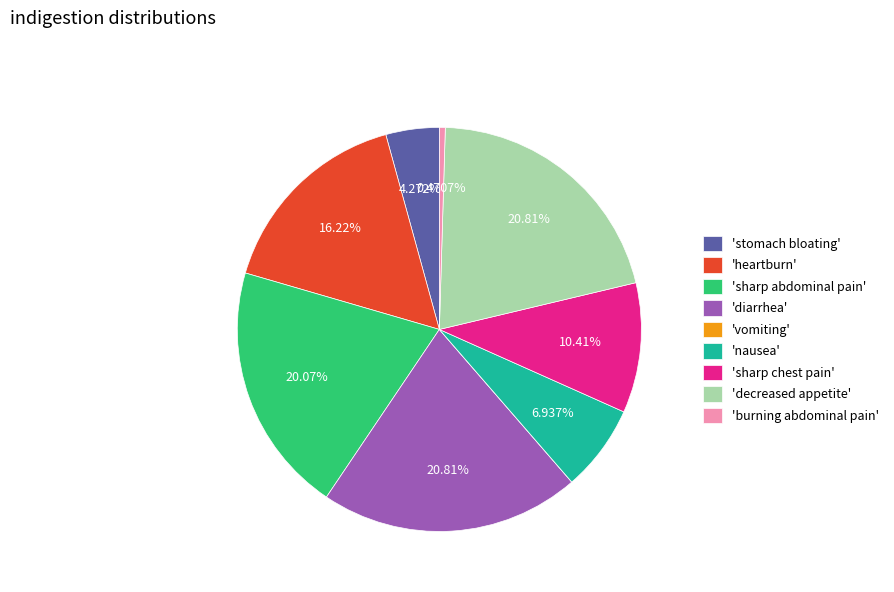

Combined, do 'burning abdominal pain' and 'nausea' account for over 50%?

No